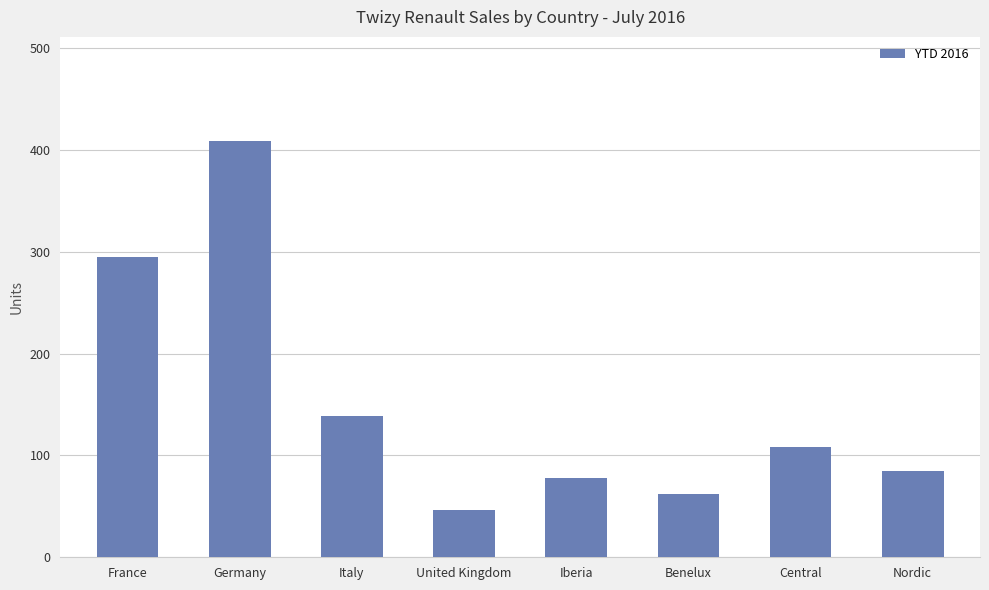

Are the bars horizontal?

No